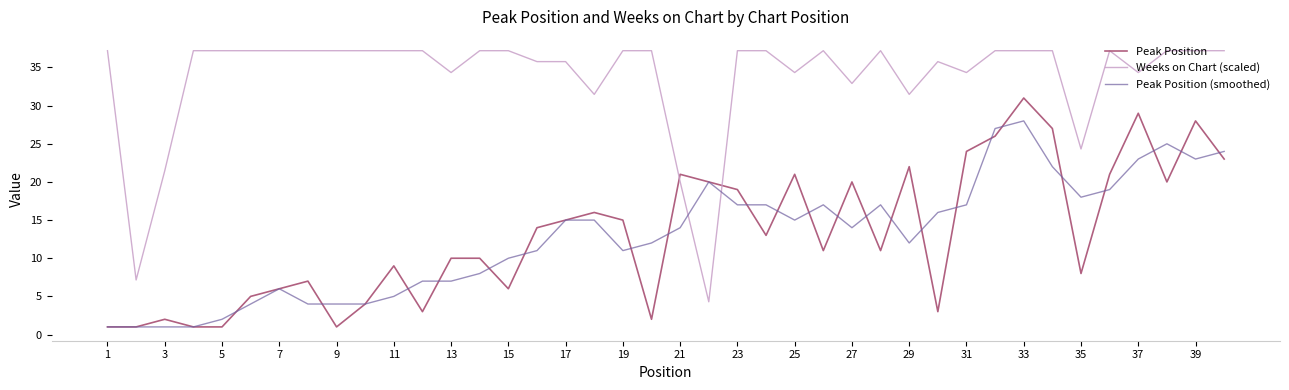

What is the difference between the second highest and minimum values in the Peak Position (smoothed) series?

26.0